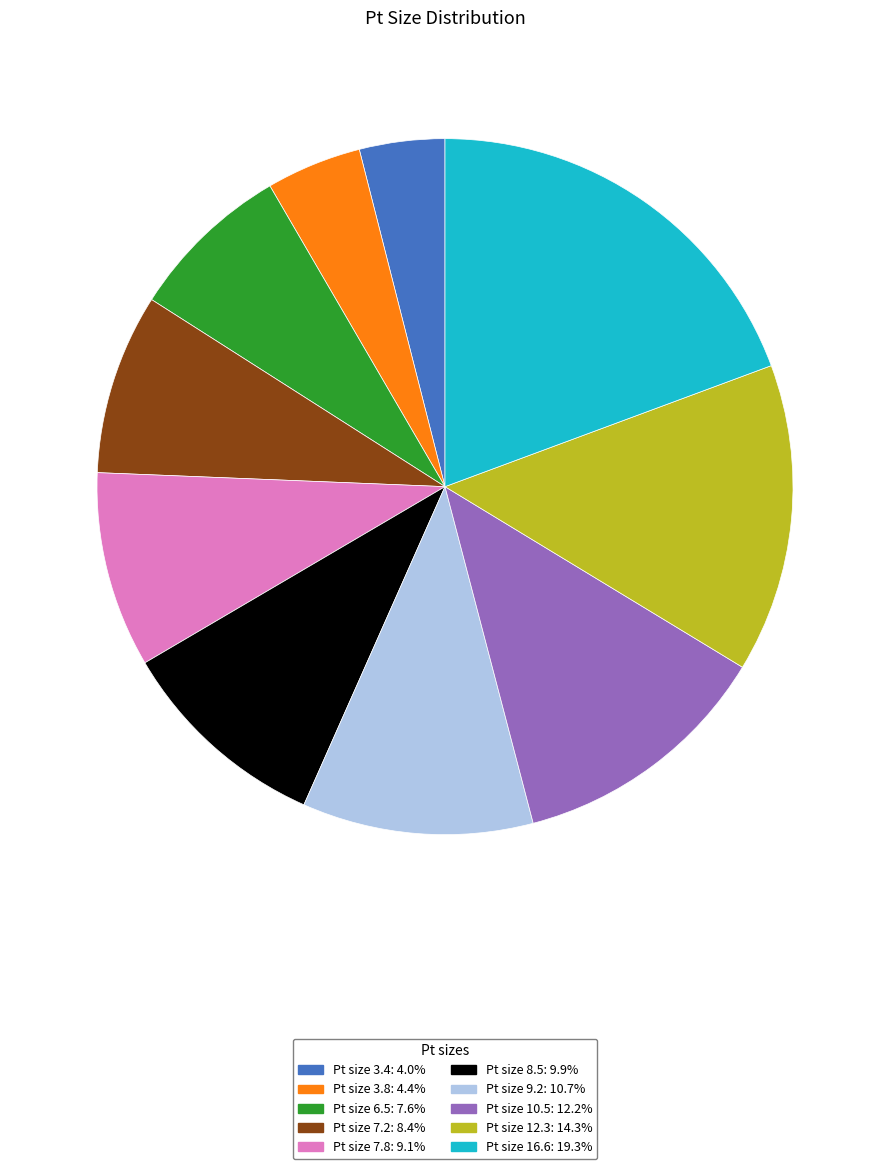

Is the sum of Pt size 10.5: 12.2% and Pt size 12.3: 14.3% greater than half?

No